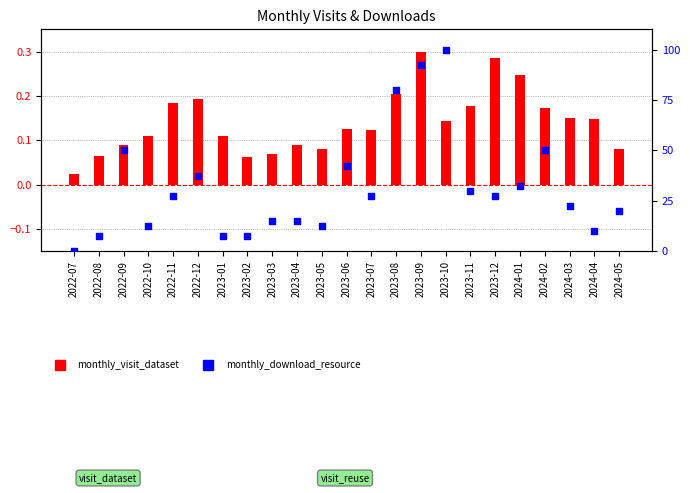

At how many categories does at least one series exceed 98?

1